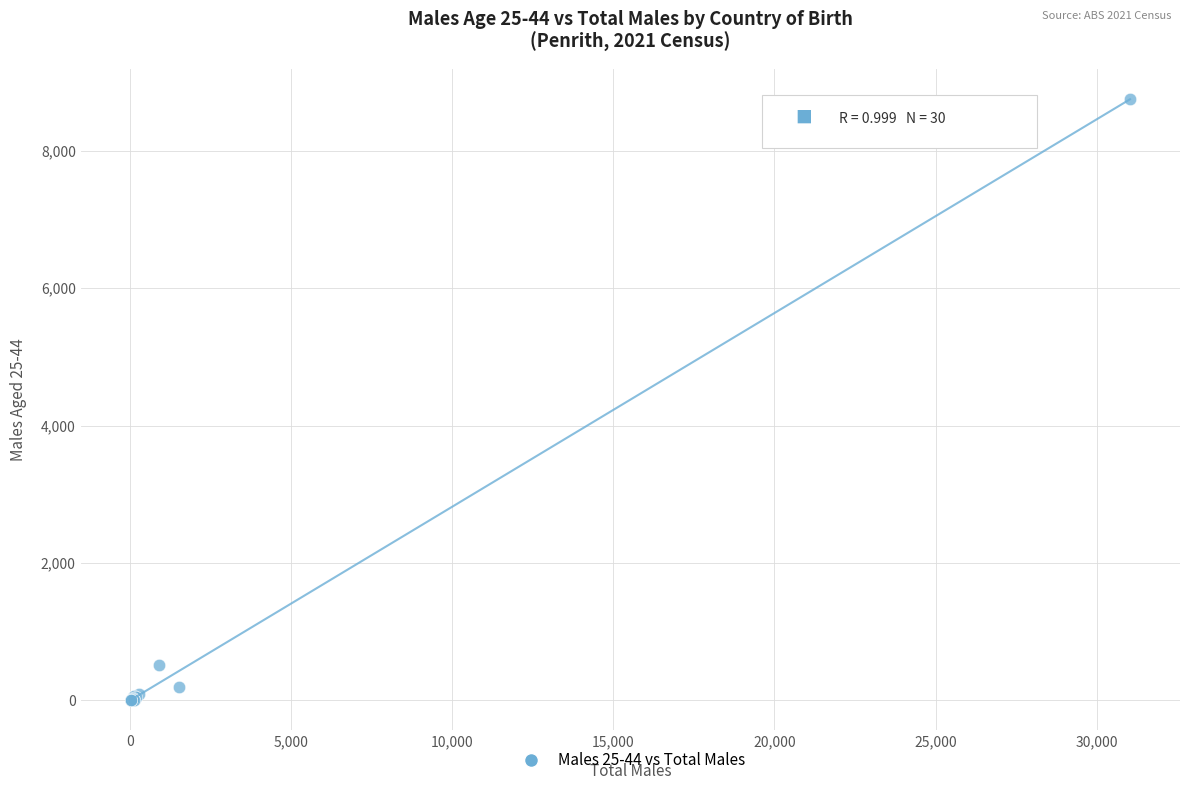

What Y value in the scatter plot is closest to 4377?

516